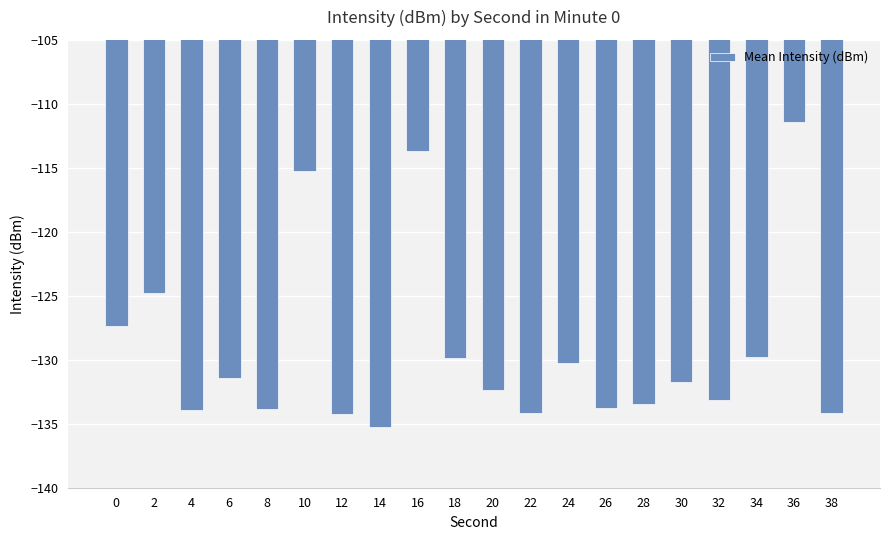

What is the average value?

-129.2